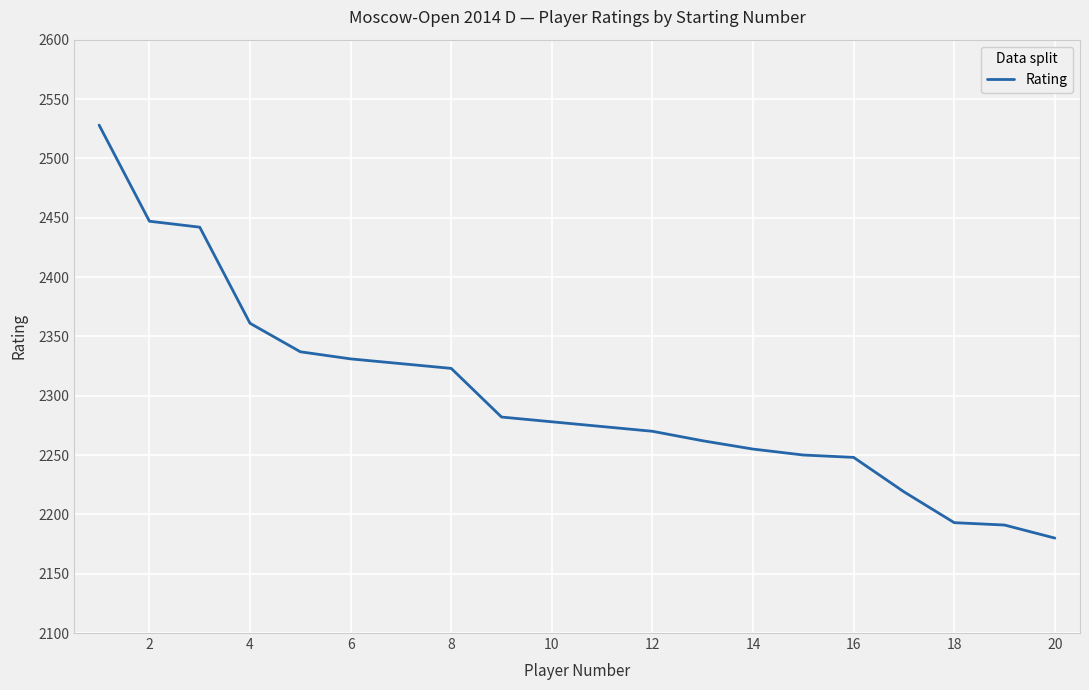

What is the difference between the maximum and minimum values?

348